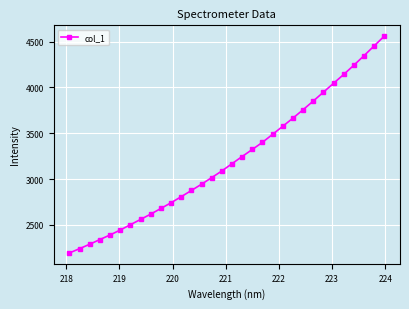

True or false: the data has more than 2 interior local peaks.

False